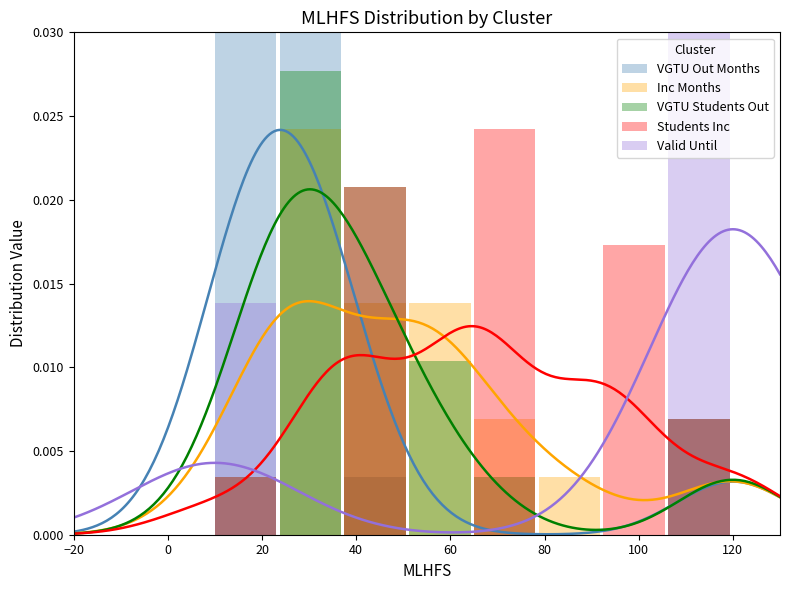

What is the label of the 4th bar from the left?

40